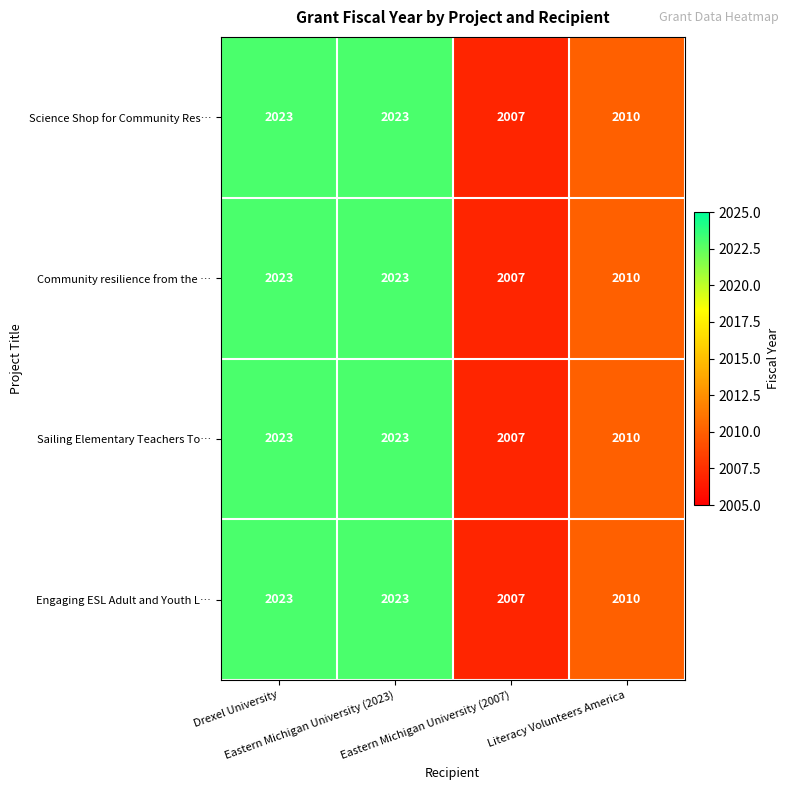

What is the average value of the Community resilience from the … series?

2016